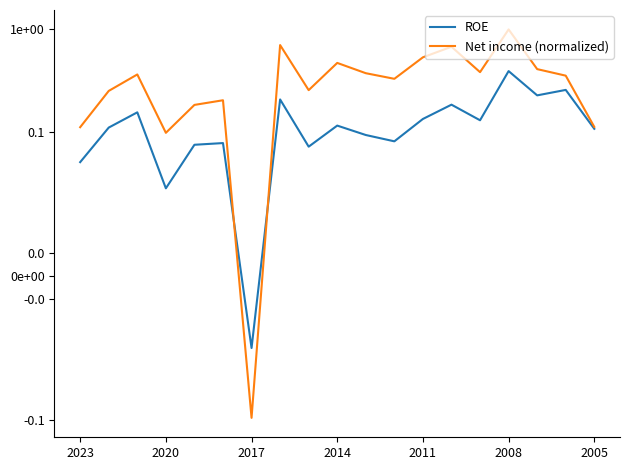

Does the chart display data point markers on the line(s)?

No